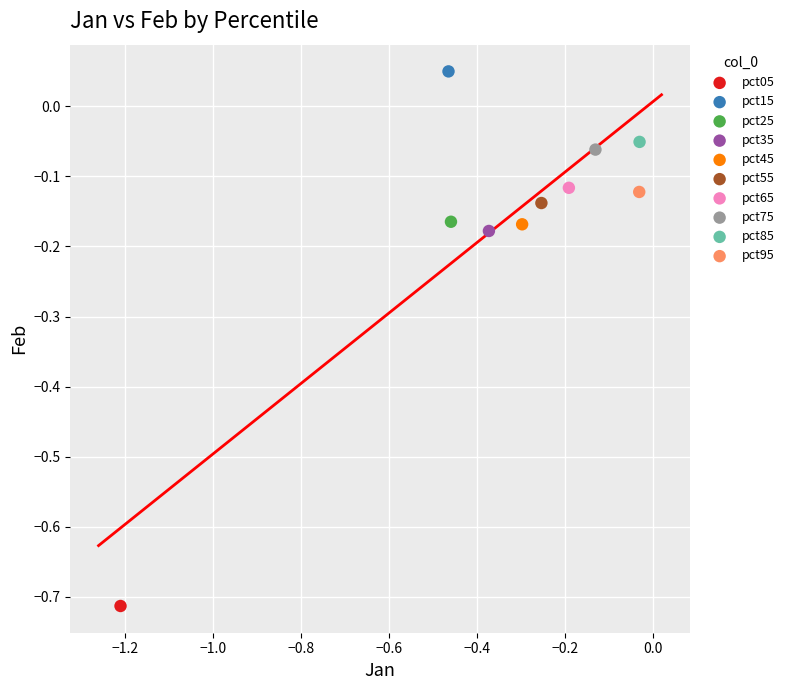

What are all the series names shown in the legend?

pct05, pct15, pct25, pct35, pct45, pct55, pct65, pct75, pct85, pct95